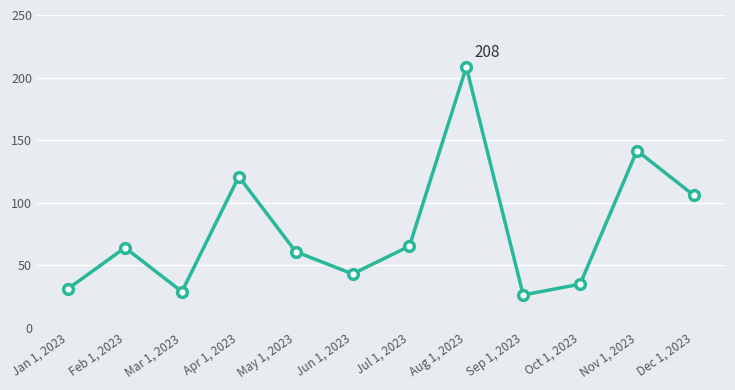

What is the value of the 9th point from the left?

26.2